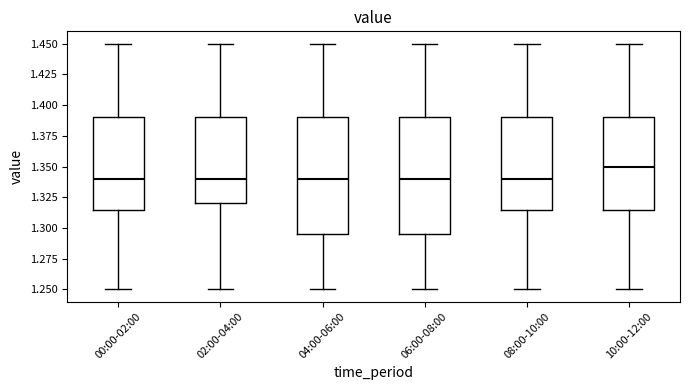

Where is the lower edge of the box for 10:00-12:00 on the y-axis? The values are not printed on the chart, so give them approximately, as read against the axis.

1.315